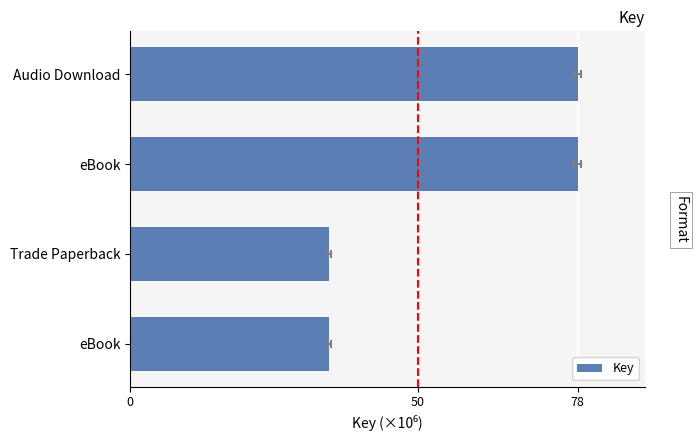

What is the sum of all values?

225.1